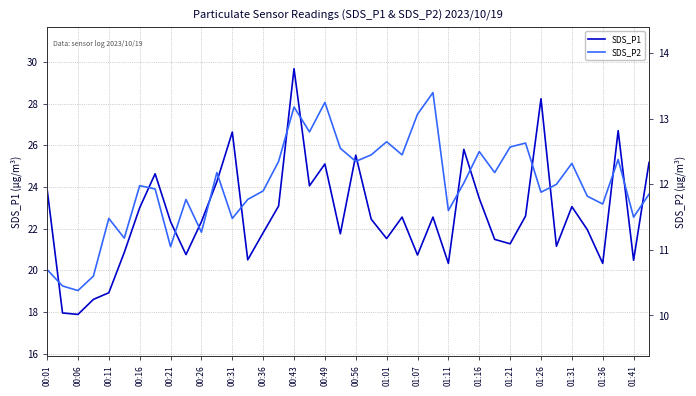

How many interior local peaks does the SDS_P2 series have?

12